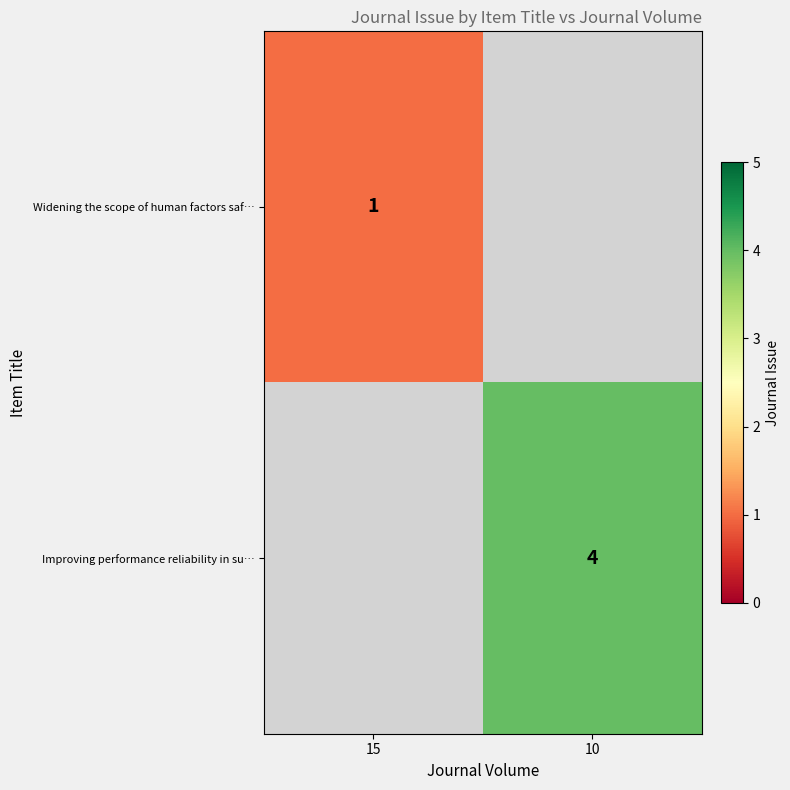

Is it true that Widening the scope of human factors saf… equals 1 at 15?

True